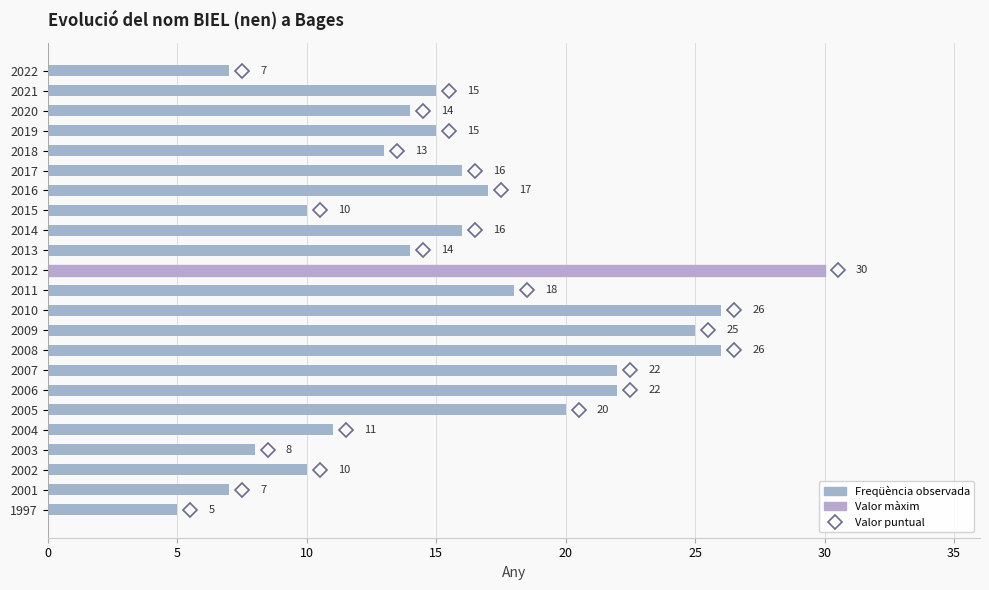

What is the difference between the maximum and second lowest values?

23